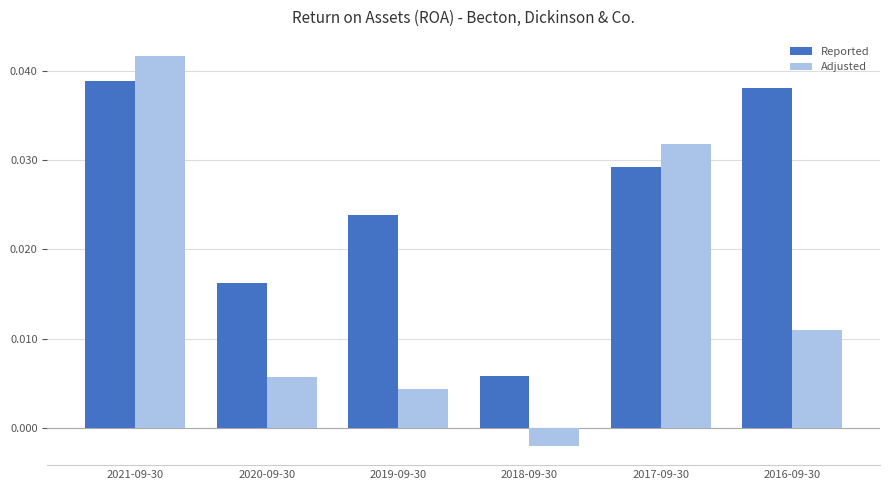

Between 2020-09-30 and 2016-09-30, which series saw the biggest shift?

Reported